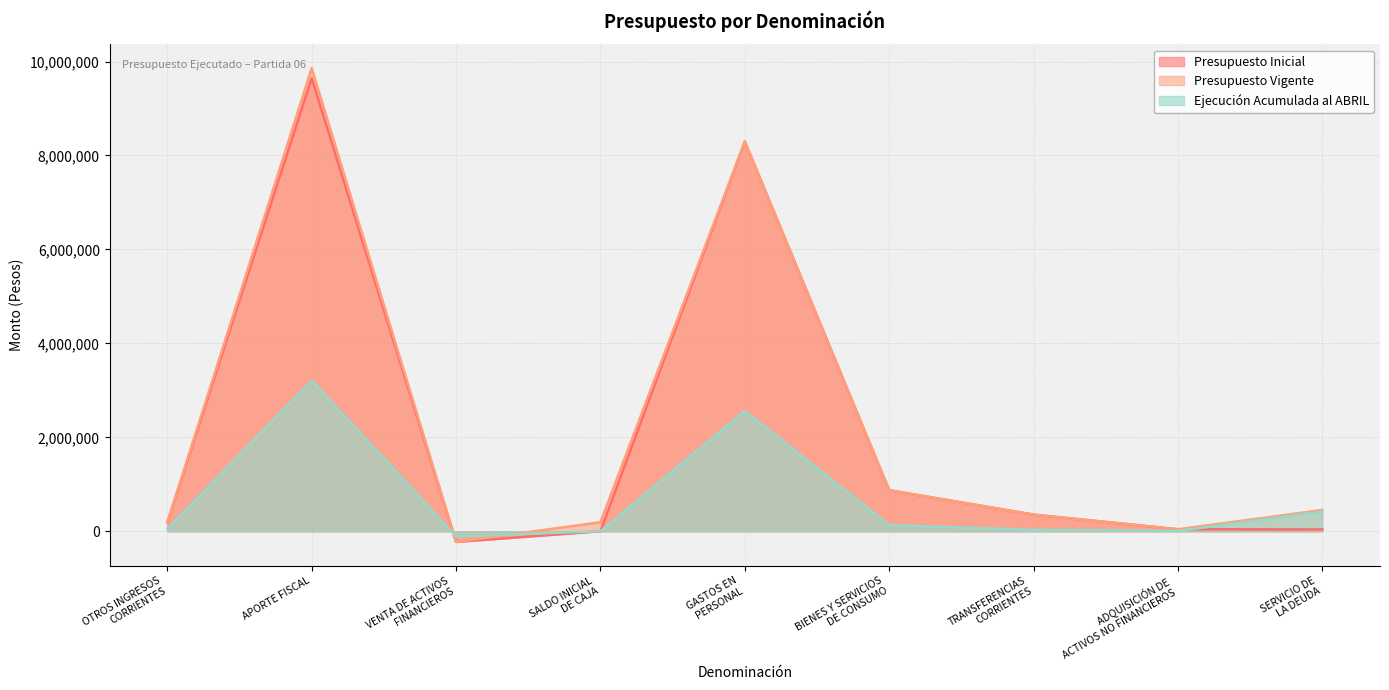

Reading left to right, list all the values displayed in this chart.

Presupuesto Inicial: 187707	9646465	-227413	1000	8297897	873676	354260	42332	39594
Presupuesto Vigente: 194226	9861125	-227413	192904	8297897	873676	354260	42332	452677
Ejecución Acumulada al ABRIL: 54017	3207991	-109324	0	2563249	131294	32112	7449	419378